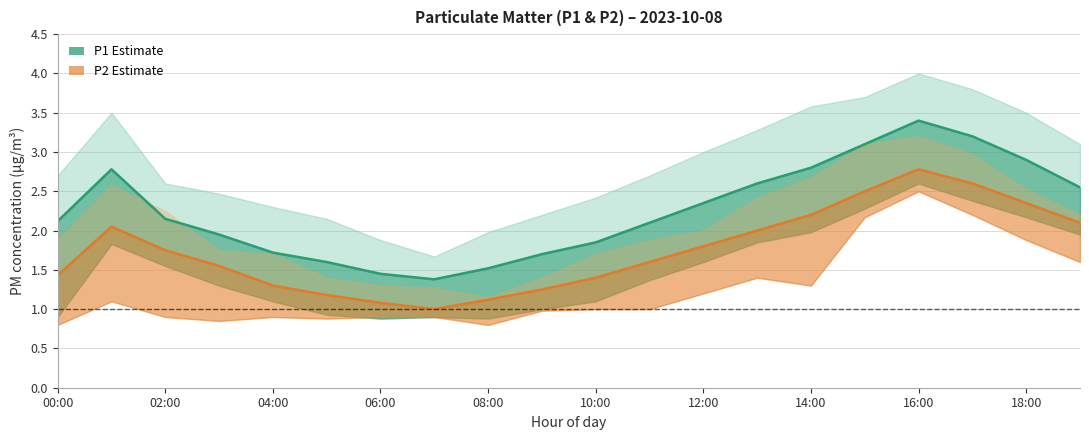

What position from the left is 14:00?

15